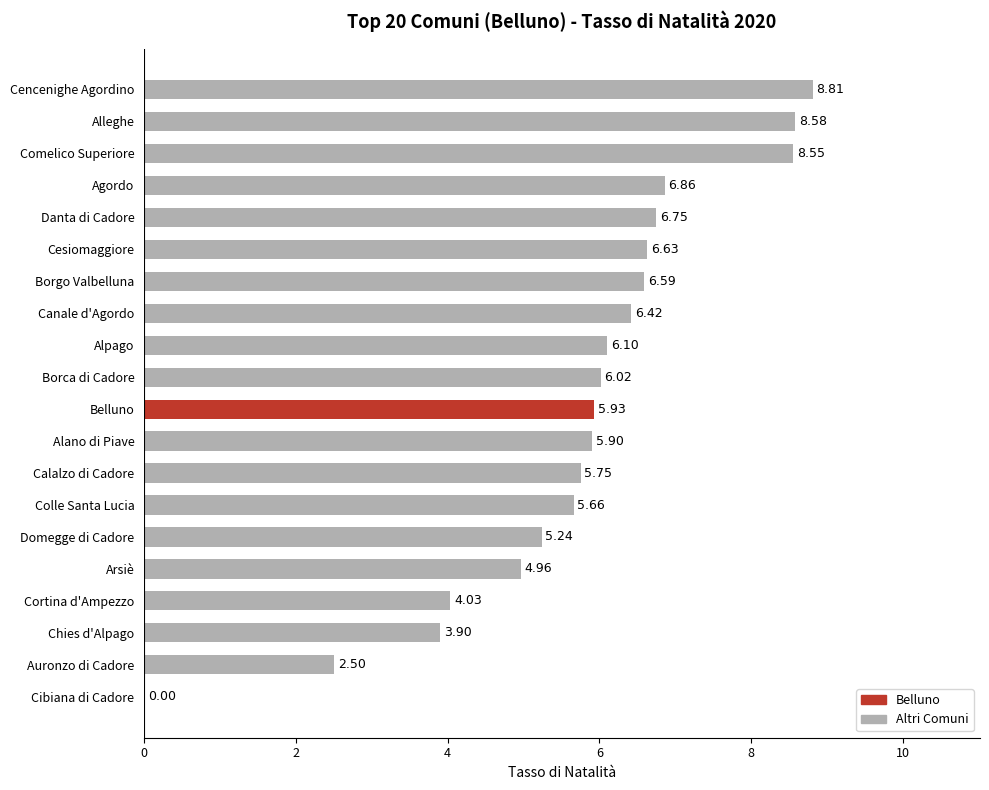

Where is the data nearest to the value 4?

Cortina d'Ampezzo